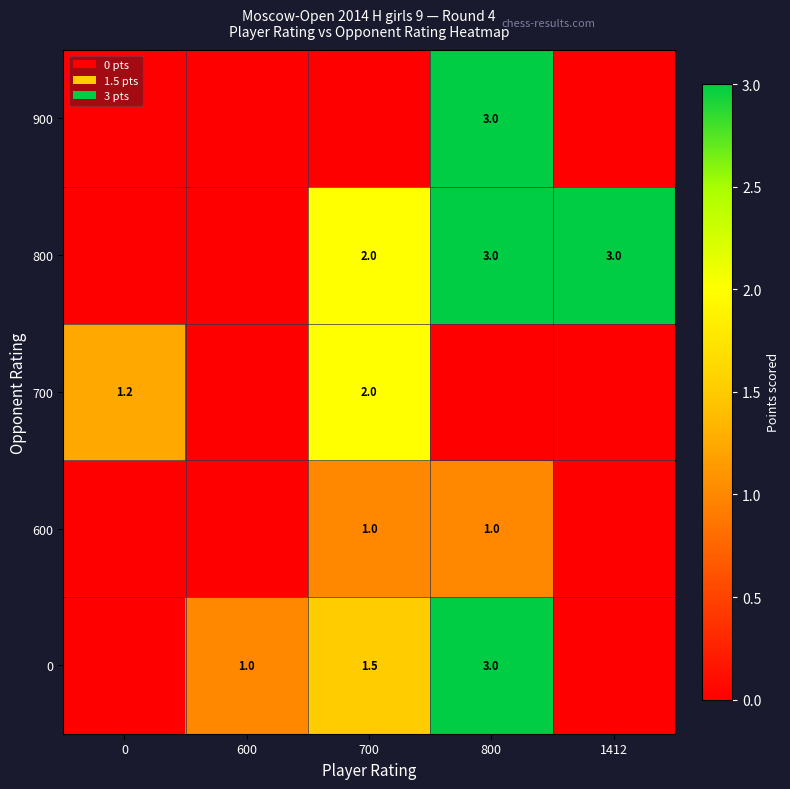

True or false: 700 has a value of 2.9 at 700.

False